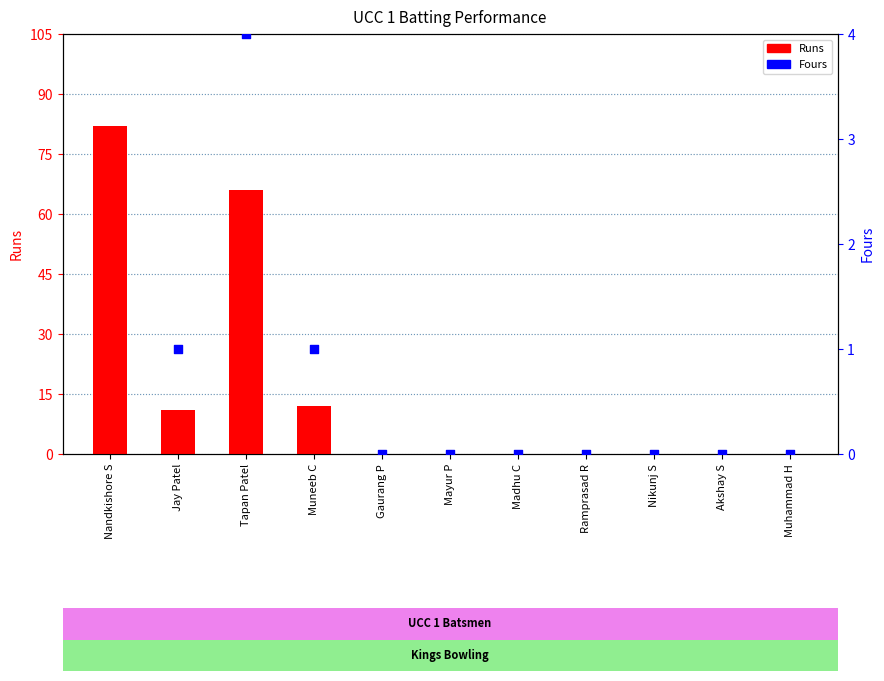

At which category is the sum across all series the highest?

Nandkishore S